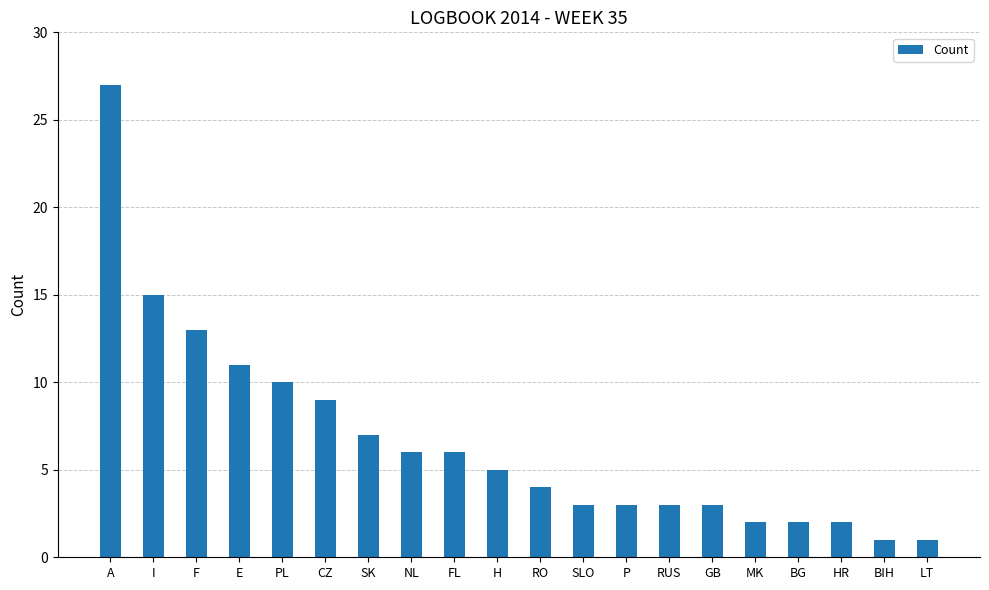

What is the difference between the maximum and second lowest values?

26